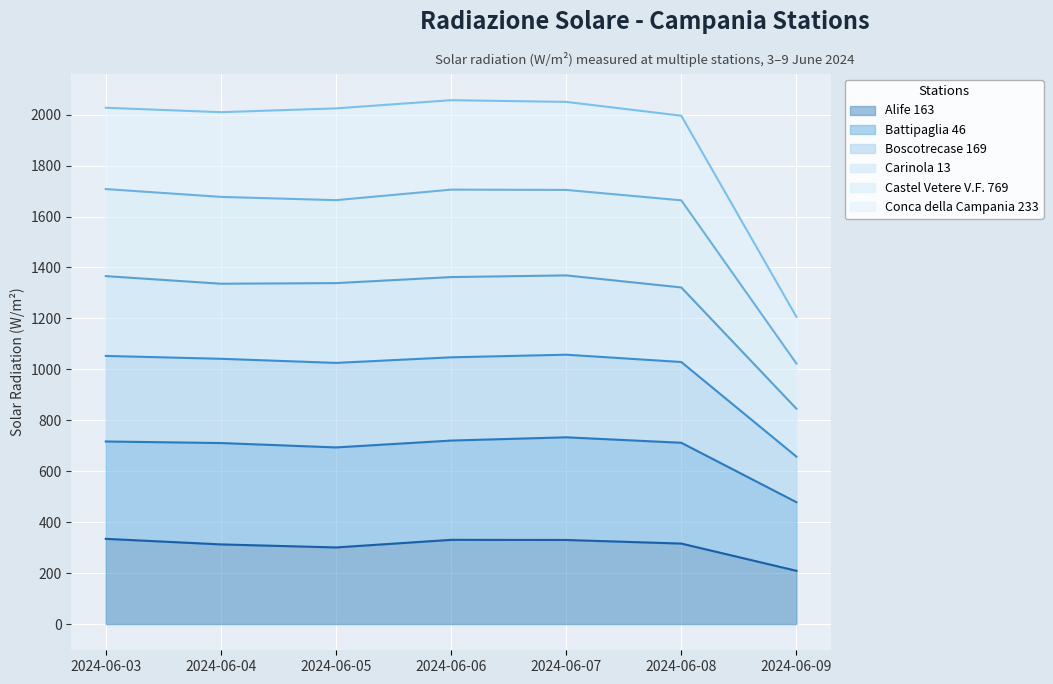

What is the lowest value of the Alife 163 series?

209.2